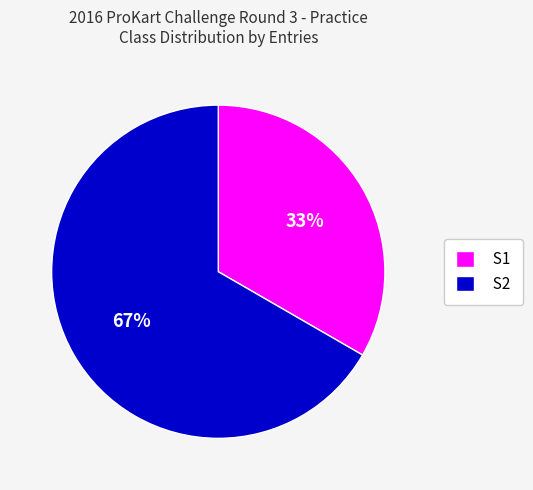

What percentage is the S2 slice, to the nearest percent?

67%